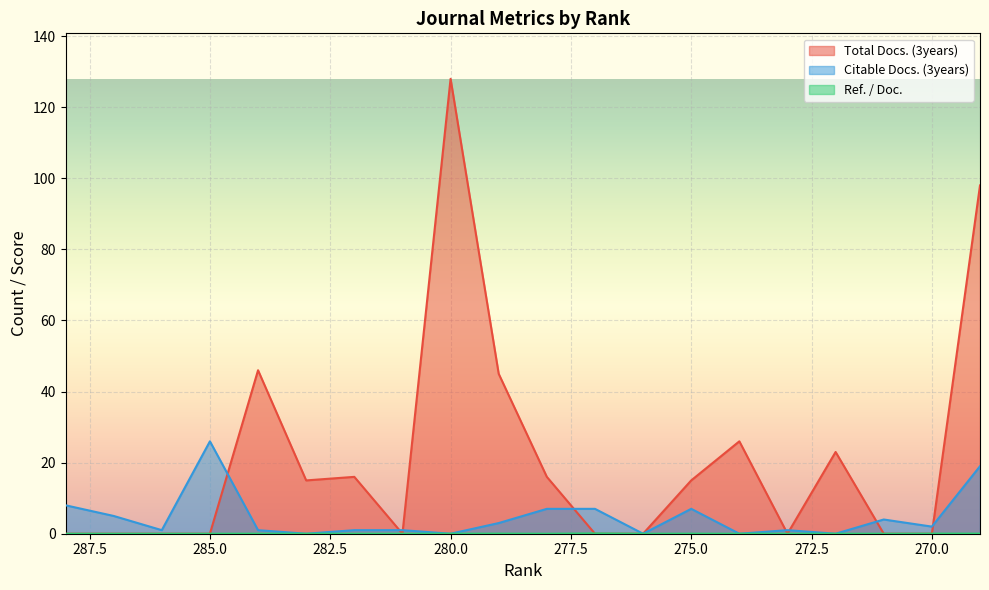

Reading left to right, what are all the values shown in this chart?

Total Docs. (3years): 288=0.0	287=0.0	286=0.0	285=0.0	284=46.0	283=15.0	282=16.0	281=0.0	280=128.0	279=45.0	278=16.0	277=0.0	276=0.0	275=15.0	274=26.0	273=0.0	272=23.0	271=0.0	270=0.0	269=98.0
Citable Docs. (3years): 288=8.0	287=5.0	286=1.0	285=26.0	284=1.0	283=0.0	282=1.0	281=1.0	280=0.0	279=3.0	278=7.0	277=7.0	276=0.0	275=7.0	274=0.0	273=1.0	272=0.0	271=4.0	270=2.0	269=19.0
Ref. / Doc.: 288=0.0	287=0.0	286=0.0	285=0.0	284=0.0	283=0.0	282=0.0	281=0.0	280=0.0	279=0.0	278=0.0	277=0.1	276=0.0	275=0.0	274=0.0	273=0.0	272=0.0	271=0.0	270=0.0	269=0.0